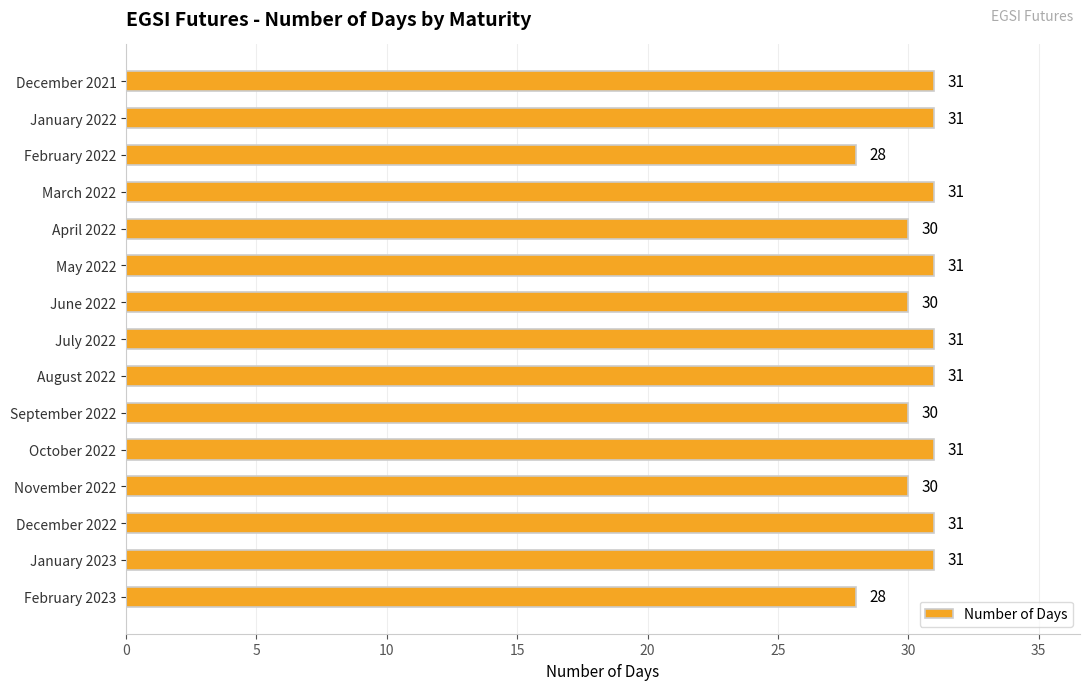

Is it true that the value at June 2022 is 30?

True